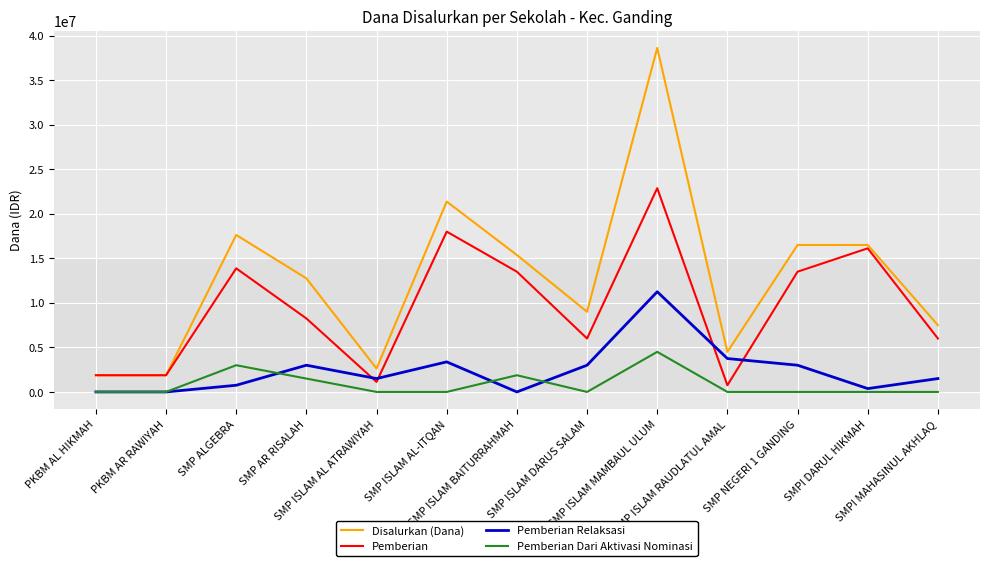

True or false: Pemberian Dari Aktivasi Nominasi has a value of -1718649 at PKBM AL HIKMAH.

False